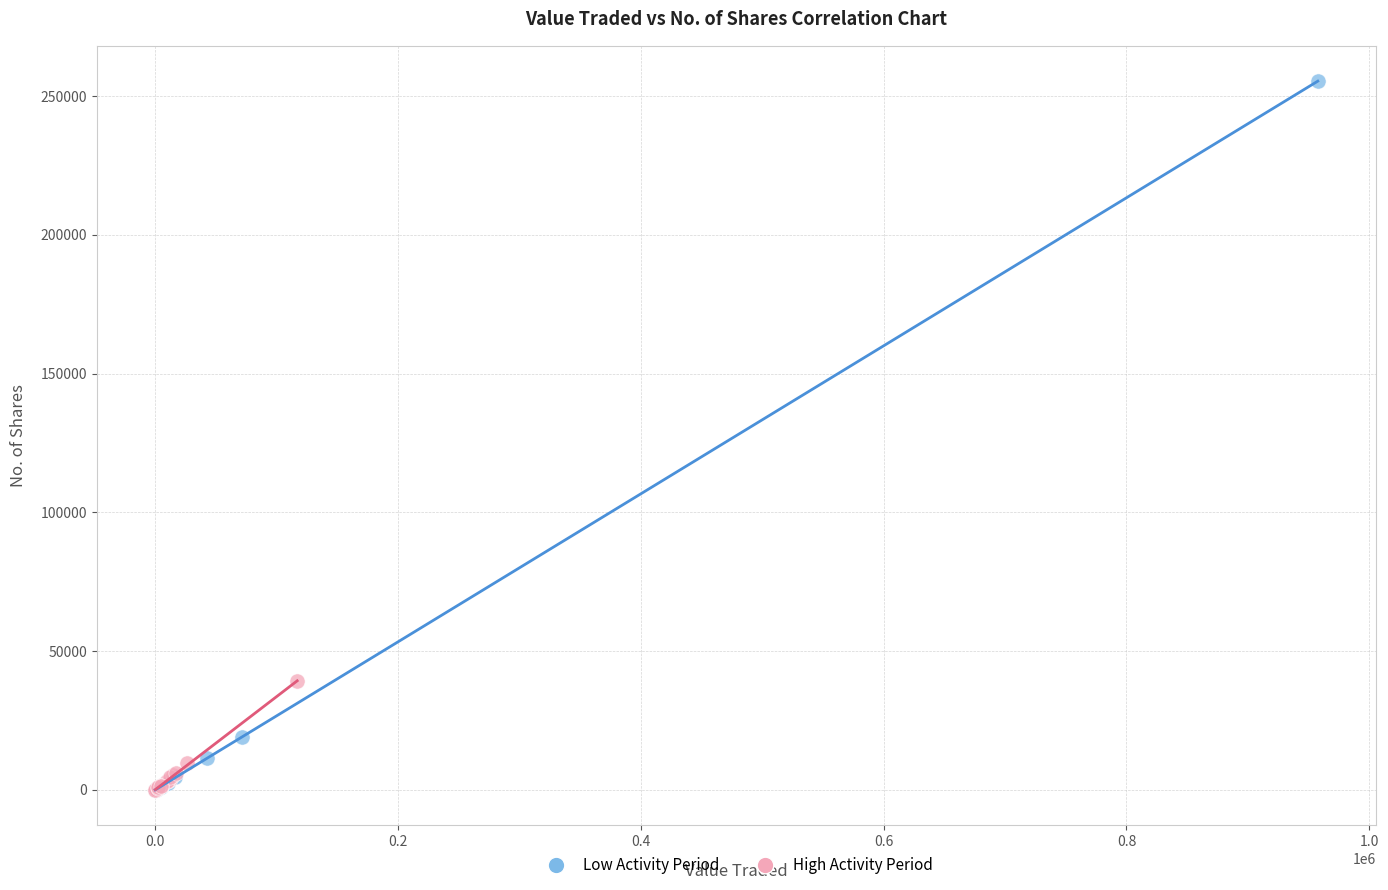

Which series has the largest Y range (max minus min)?

Low Activity Period